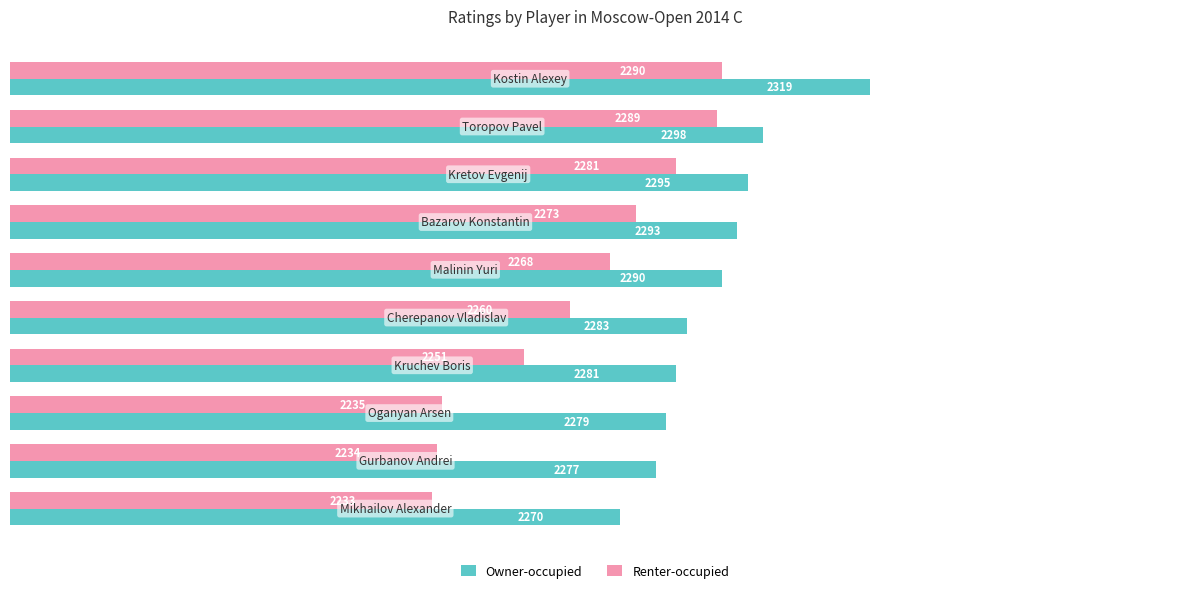

What are all the series names shown in the legend?

Owner-occupied, Renter-occupied